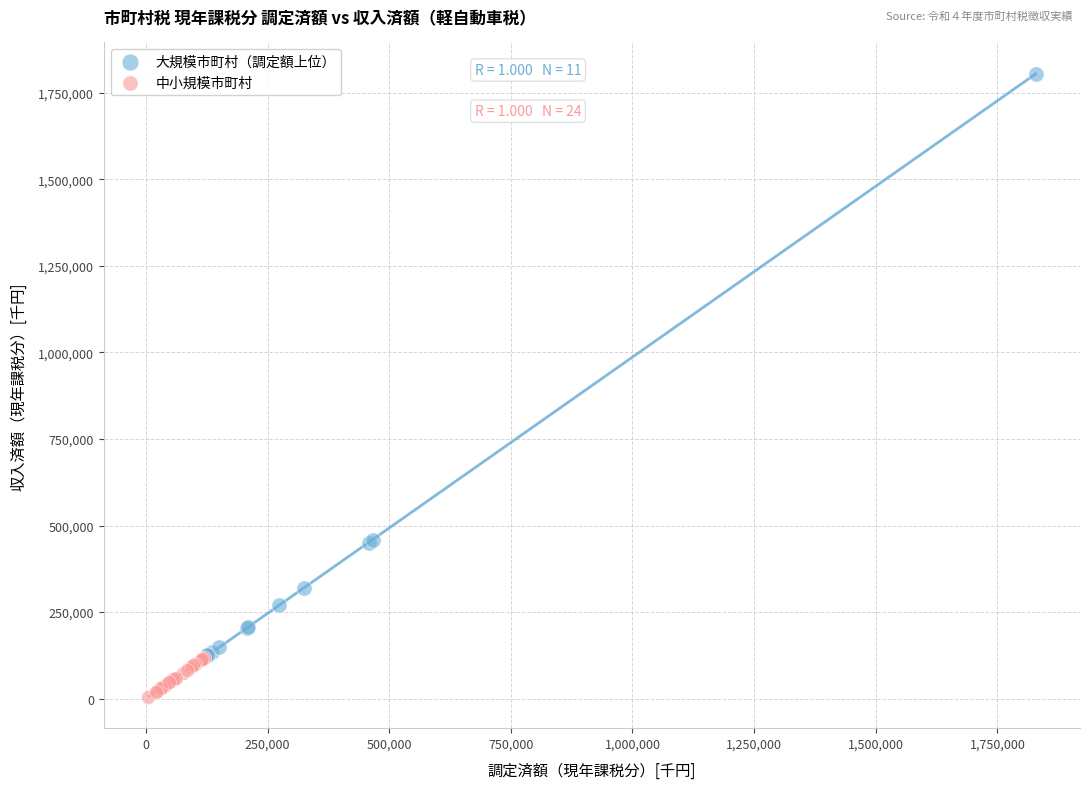

Which series contains the lowest Y value?

中小規模市町村